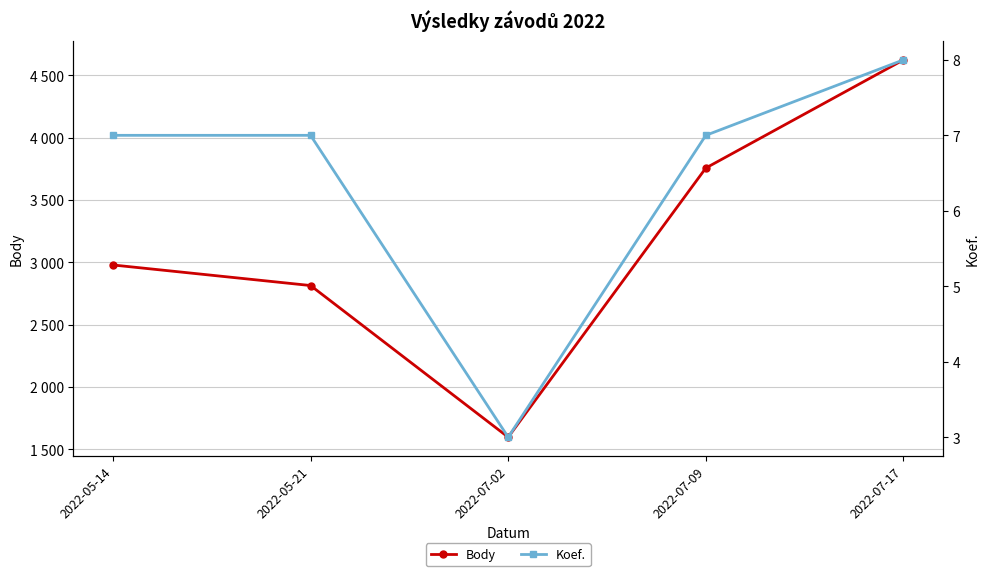

How many series are shown in this chart?

2